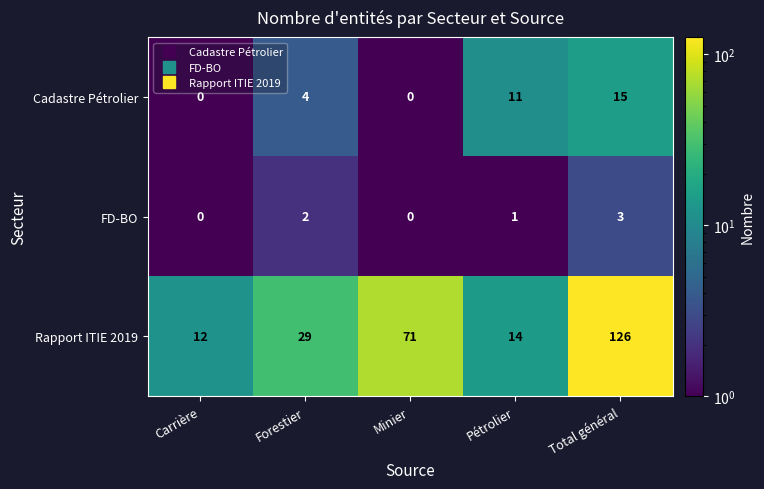

Reading left to right, what are all the values shown in this chart?

Cadastre Pétrolier: Carrière=0	Forestier=4	Minier=0	Pétrolier=11	Total général=15
FD-BO: Carrière=0	Forestier=2	Minier=0	Pétrolier=1	Total général=3
Rapport ITIE 2019: Carrière=12	Forestier=29	Minier=71	Pétrolier=14	Total général=126